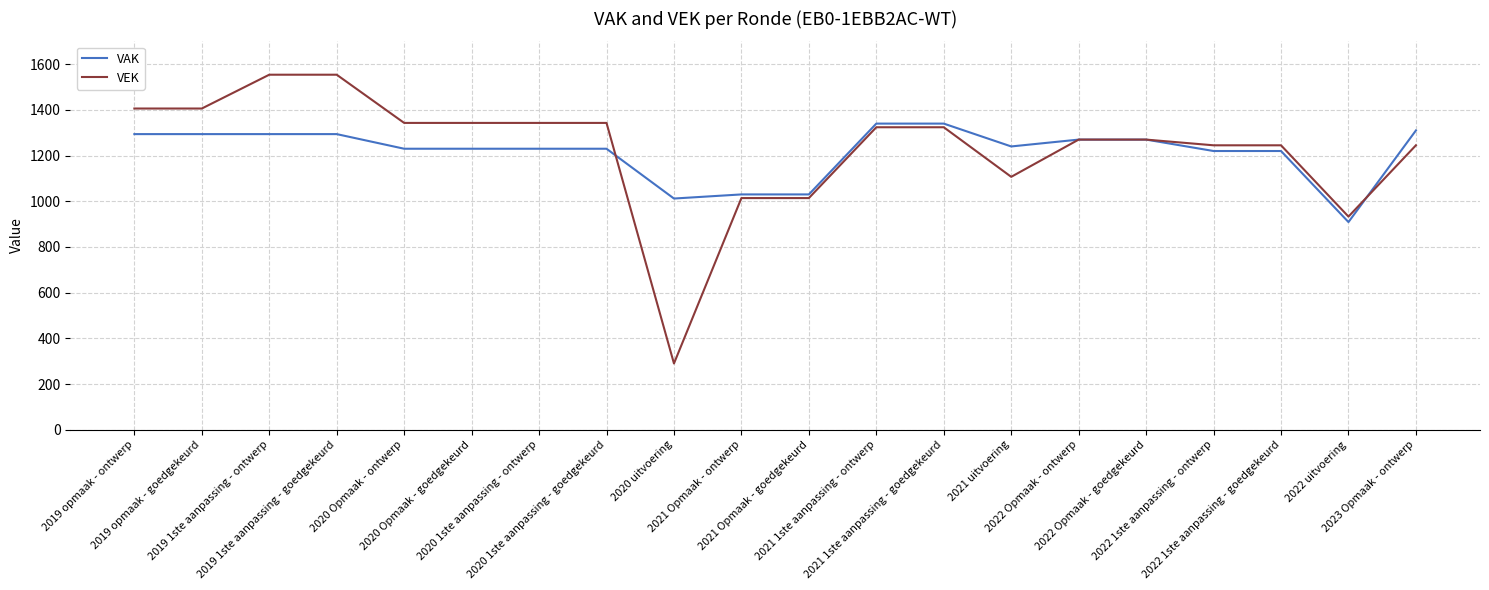

At how many categories does at least one series exceed 1069?

16